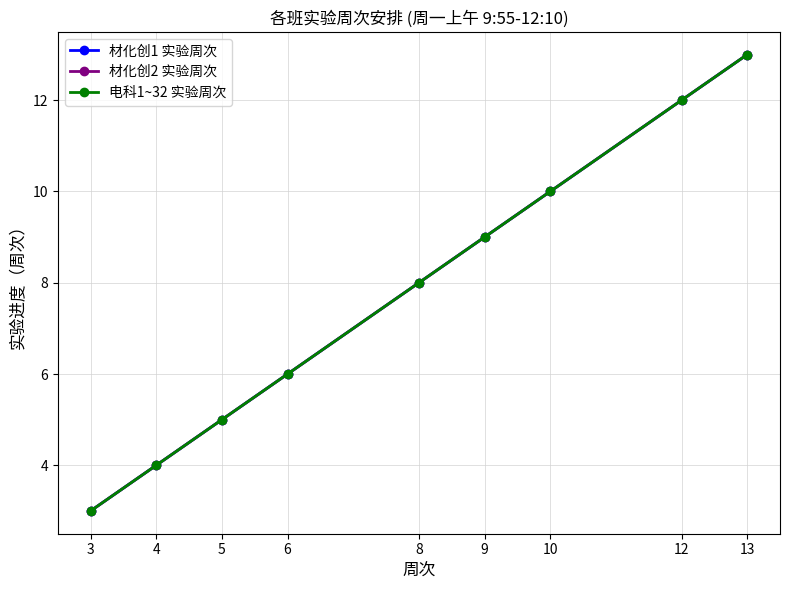

Which series has the largest total across all categories?

材化创1 实验周次